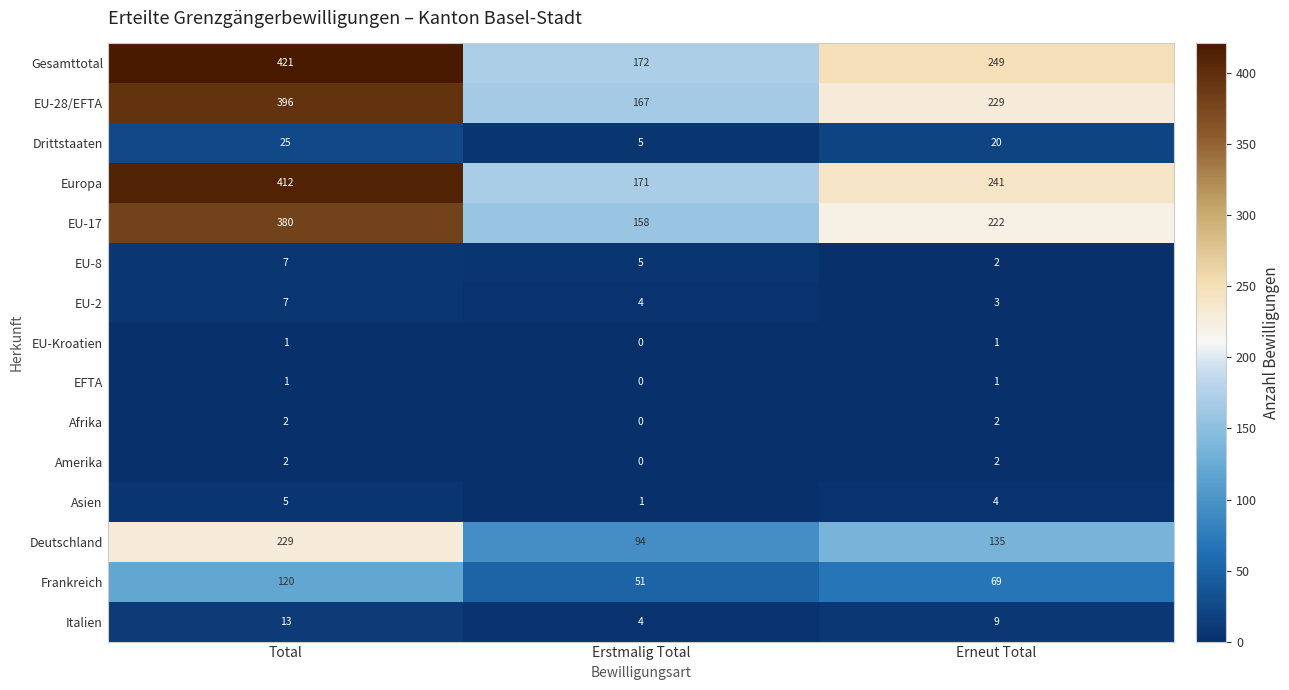

At which label is Deutschland closest to 161?

Erneut Total